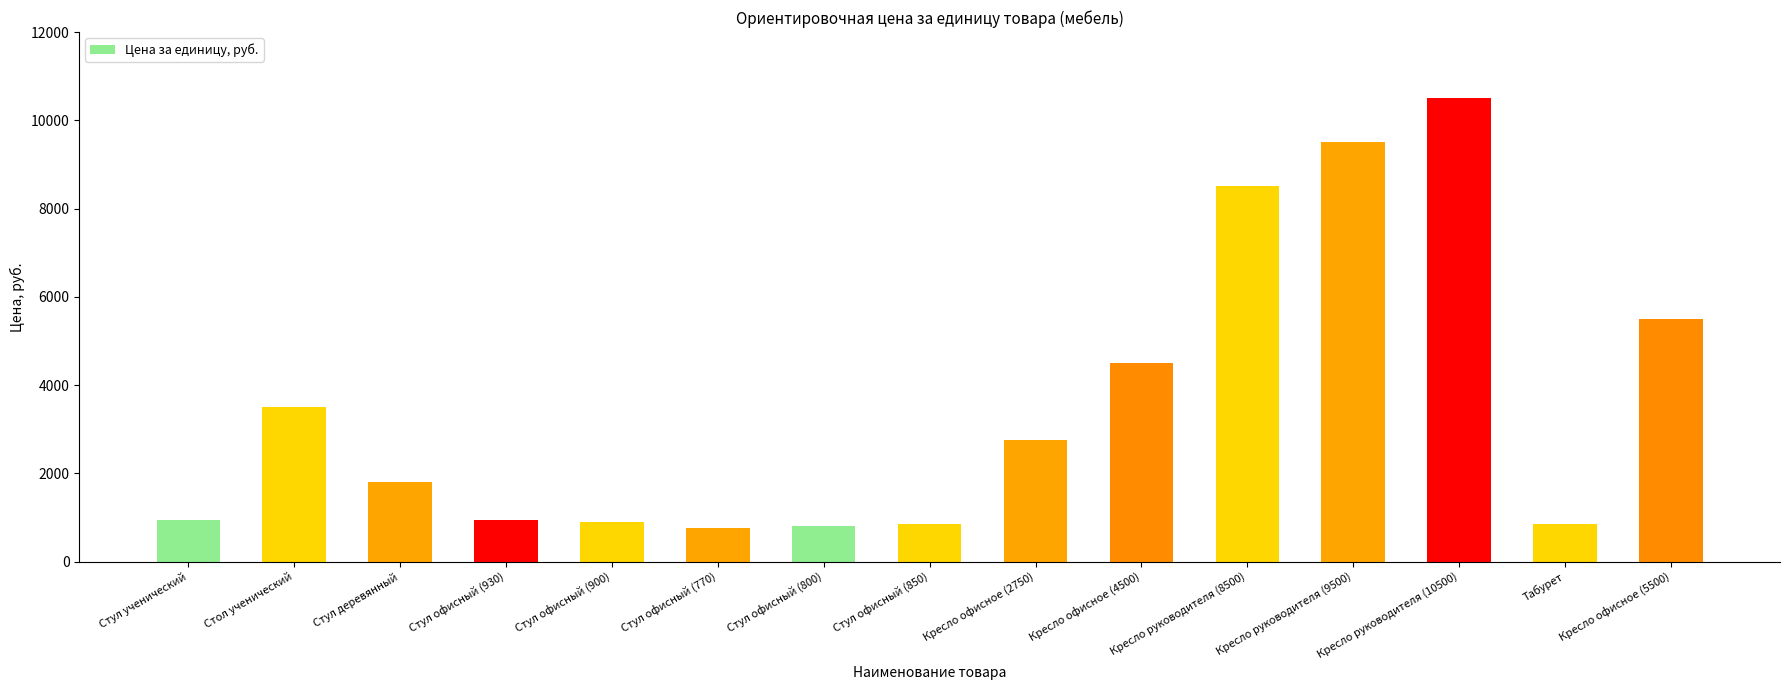

Are the bars horizontal?

No